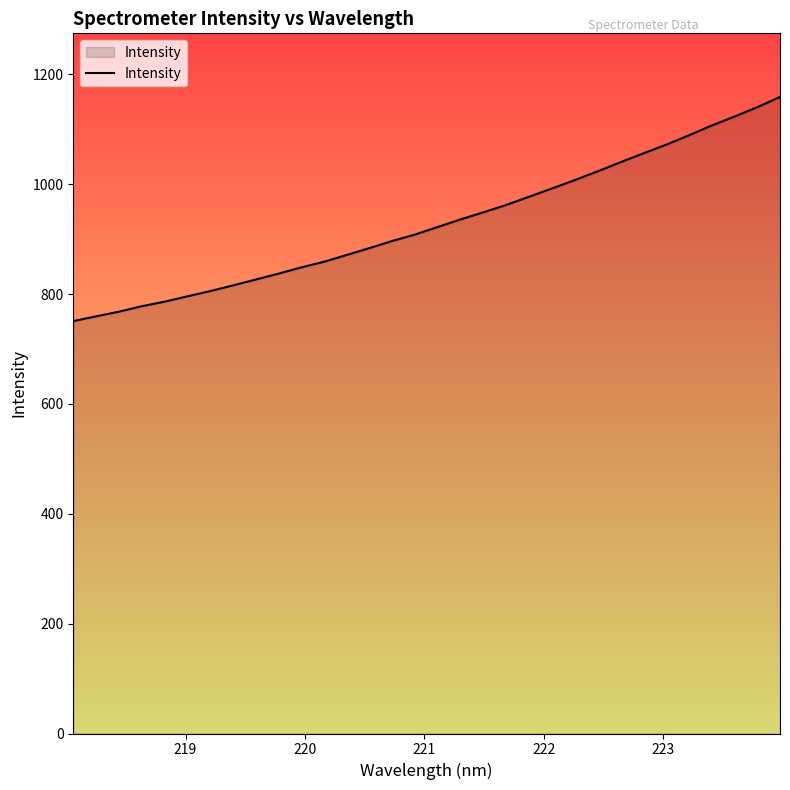

What is the minimum value shown in the chart?

750.9